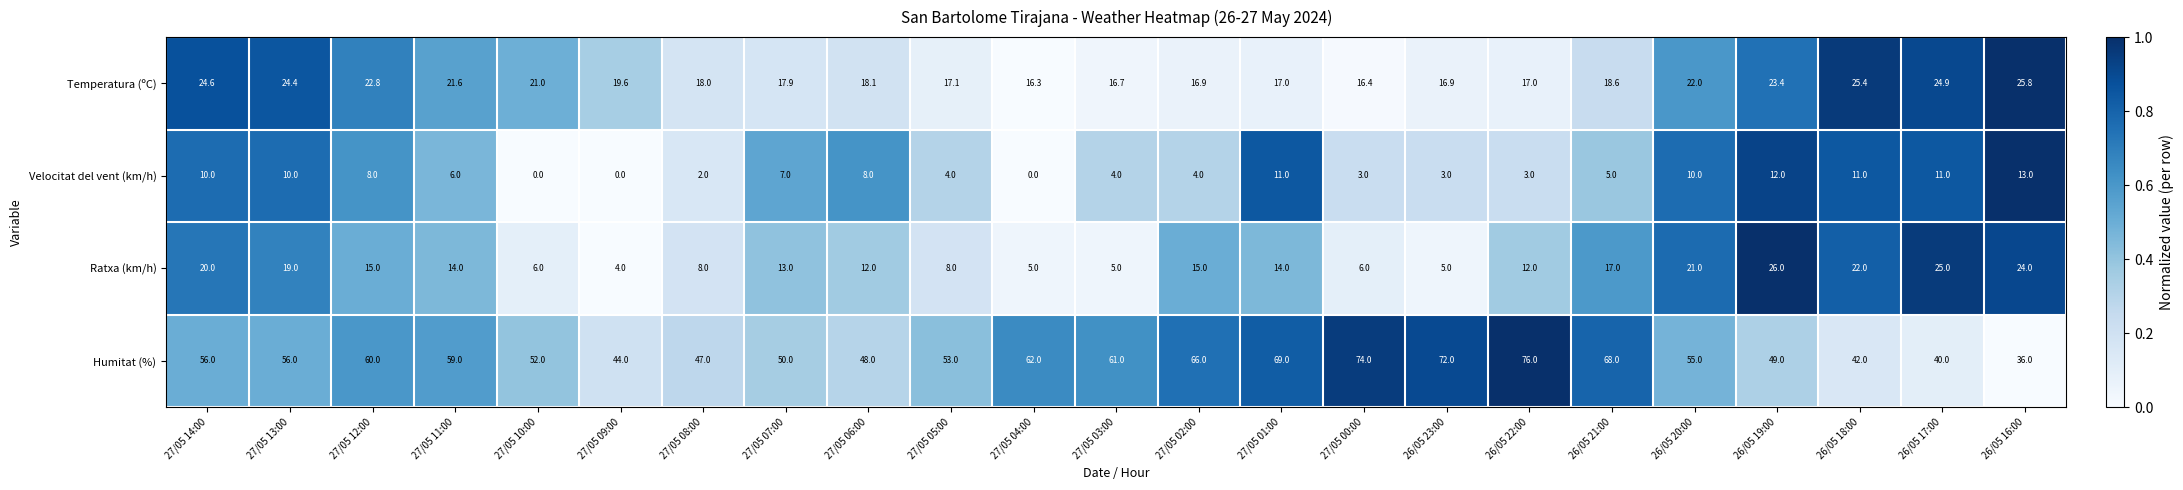

What is the difference between the second highest and minimum values in the Temperatura (ºC) series?

9.1